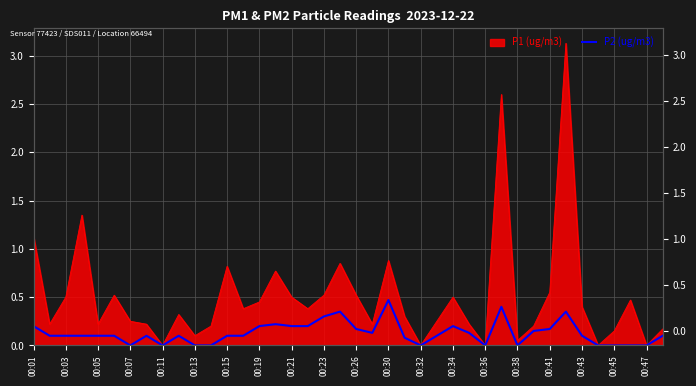

How many positive values are there?

29